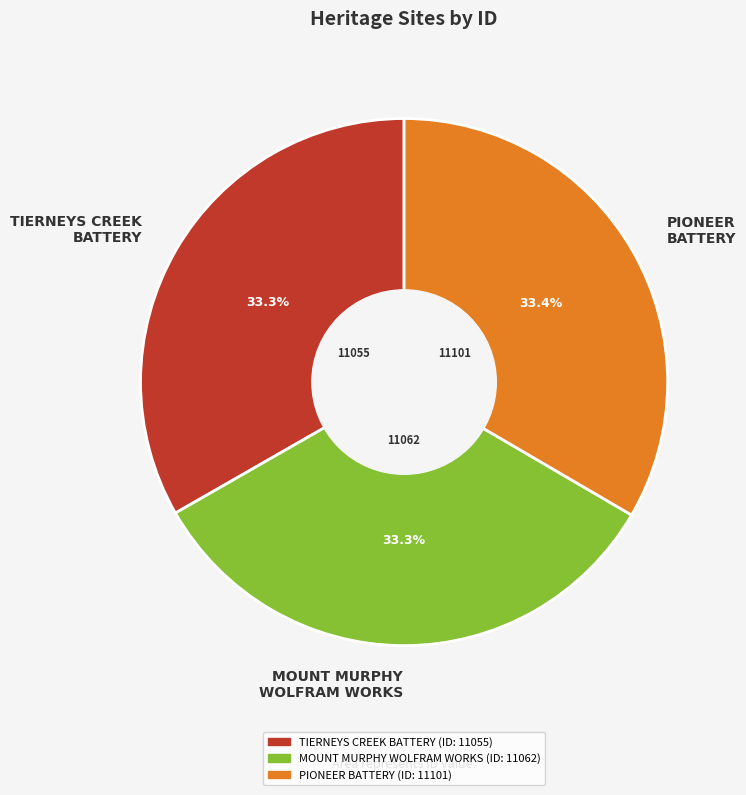

What percentage is NOT represented by PIONEER BATTERY?

66.6%